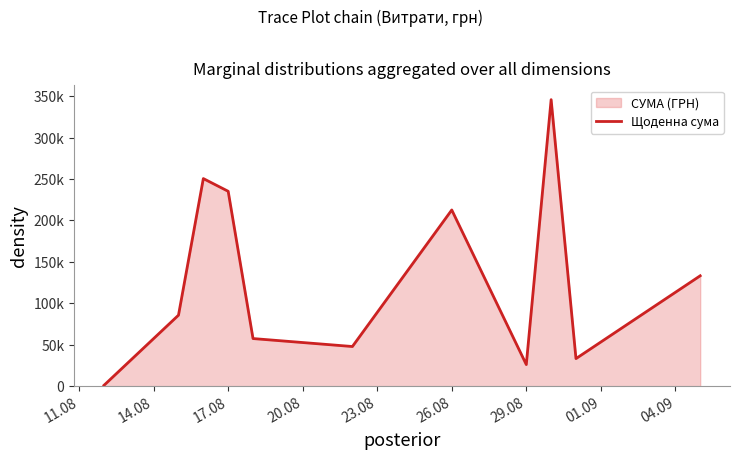

Does the chart have visible grid lines?

No